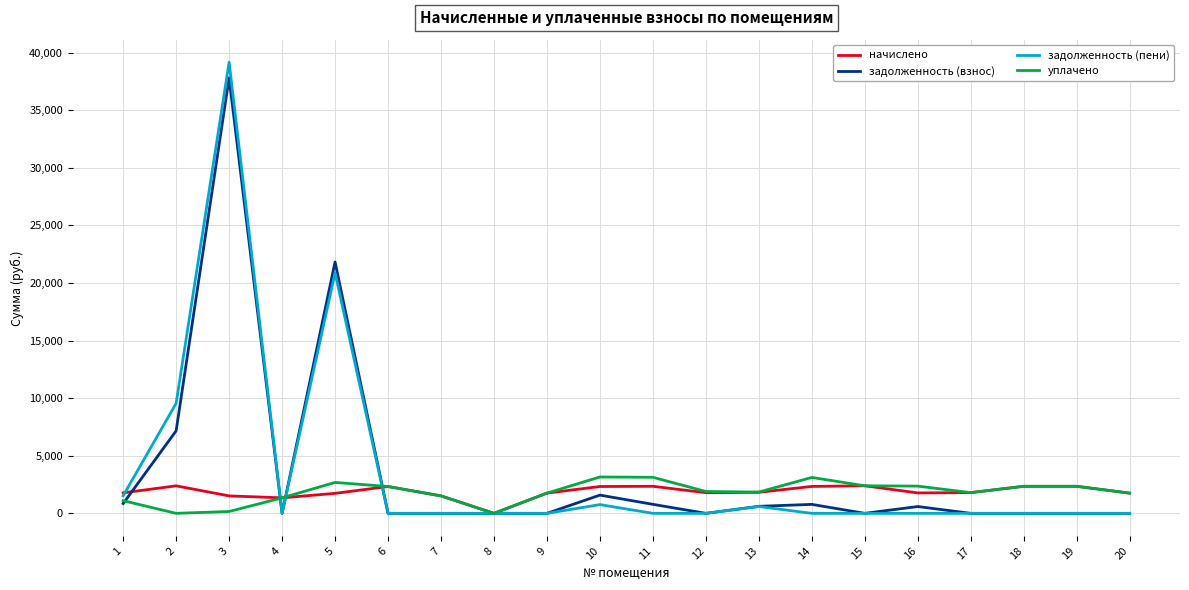

True or false: задолженность (взнос) has a value of 1584.4 at 10.

True